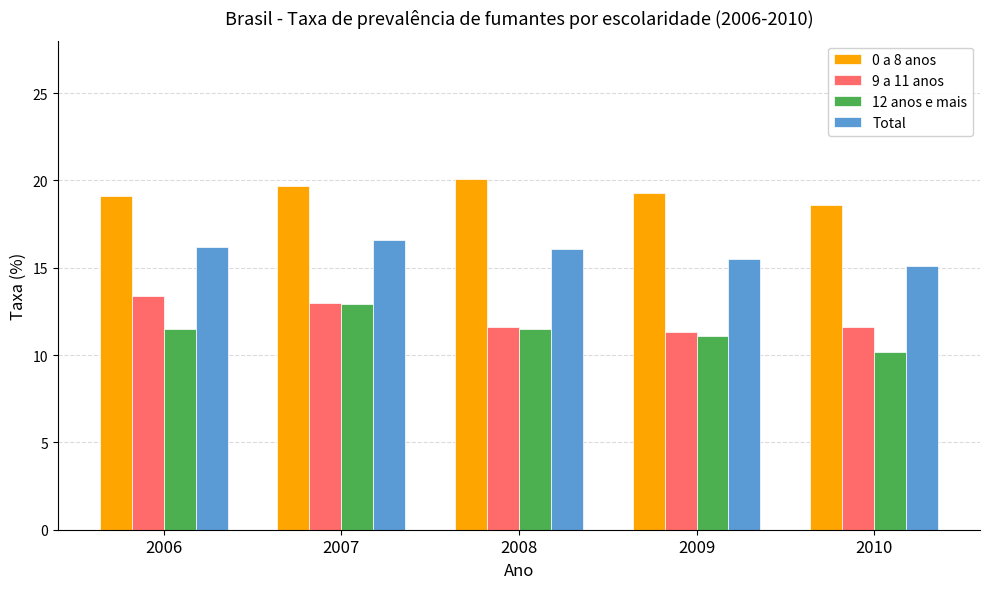

Is it true that 9 a 11 anos equals 11.6 at 2010?

True